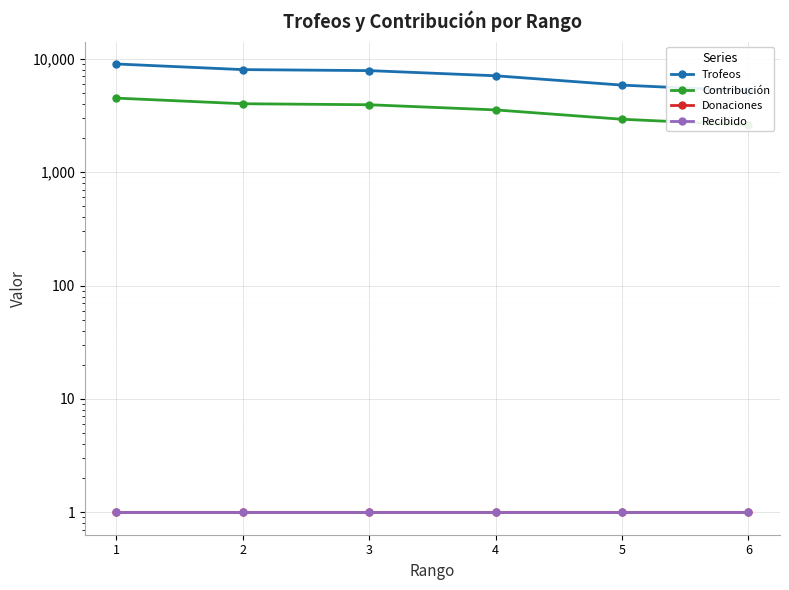

What value does the Trofeos series have at 6, to the nearest 10?

5210